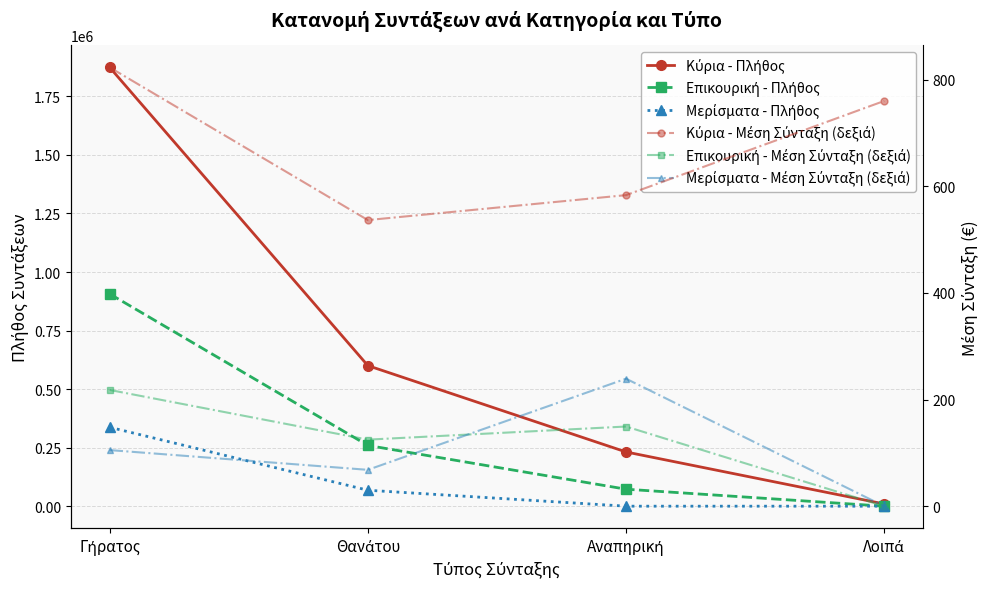

What position from the right is Θανάτου?

3